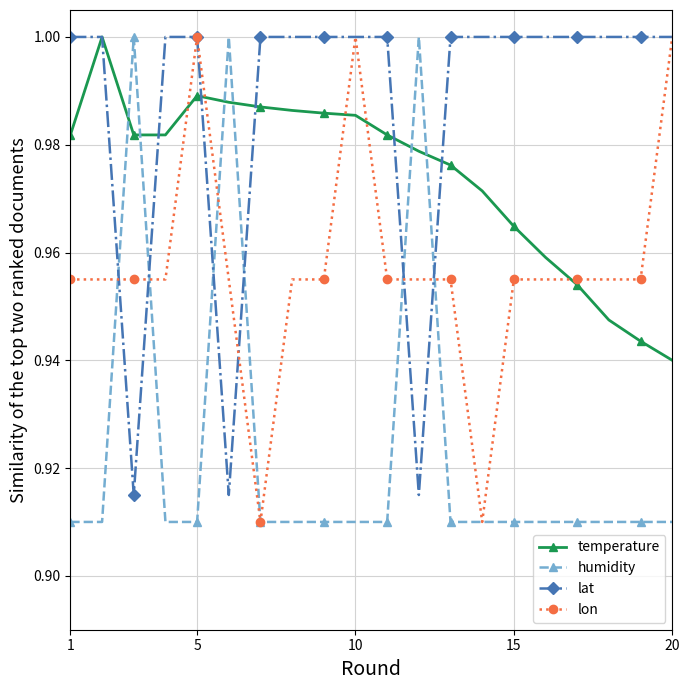

After their last crossing, which series has the higher values: temperature or humidity?

temperature